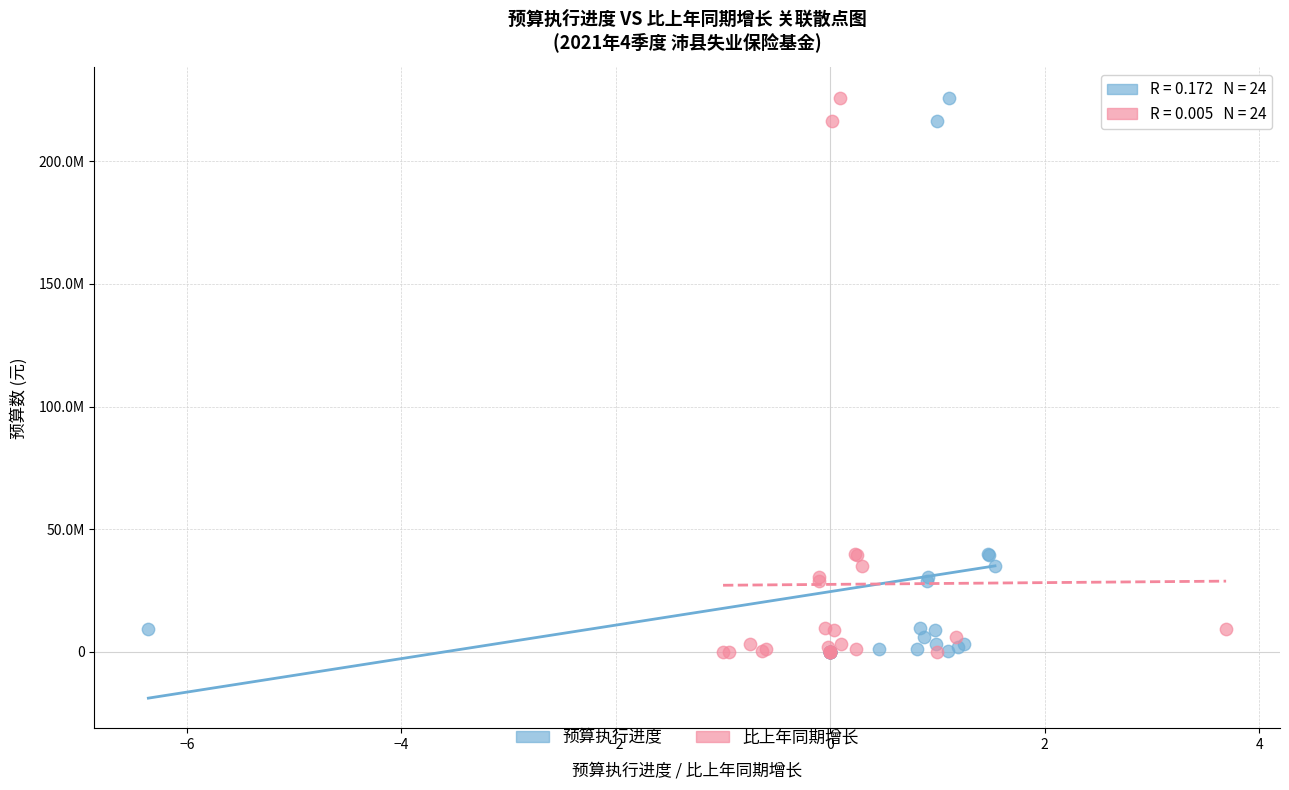

What are all the series names shown in the legend?

预算执行进度, 比上年同期增长